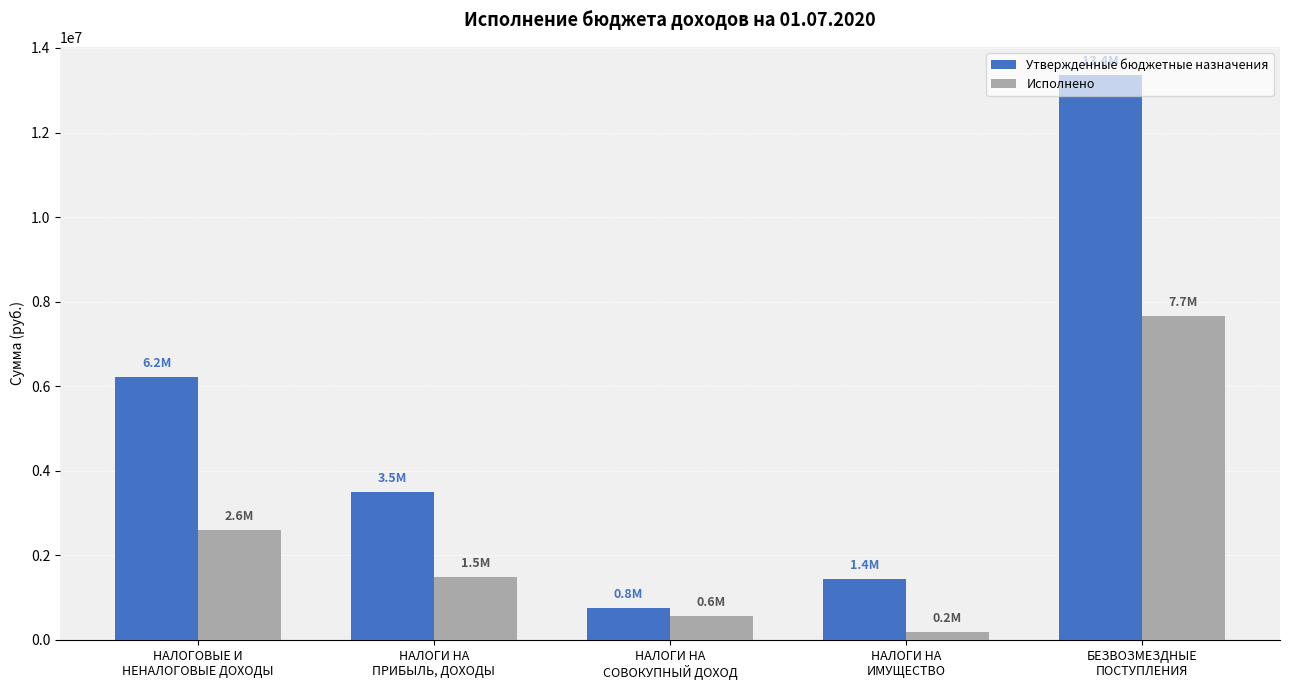

Which series has the largest range (max minus min)?

Утвержденные бюджетные назначения